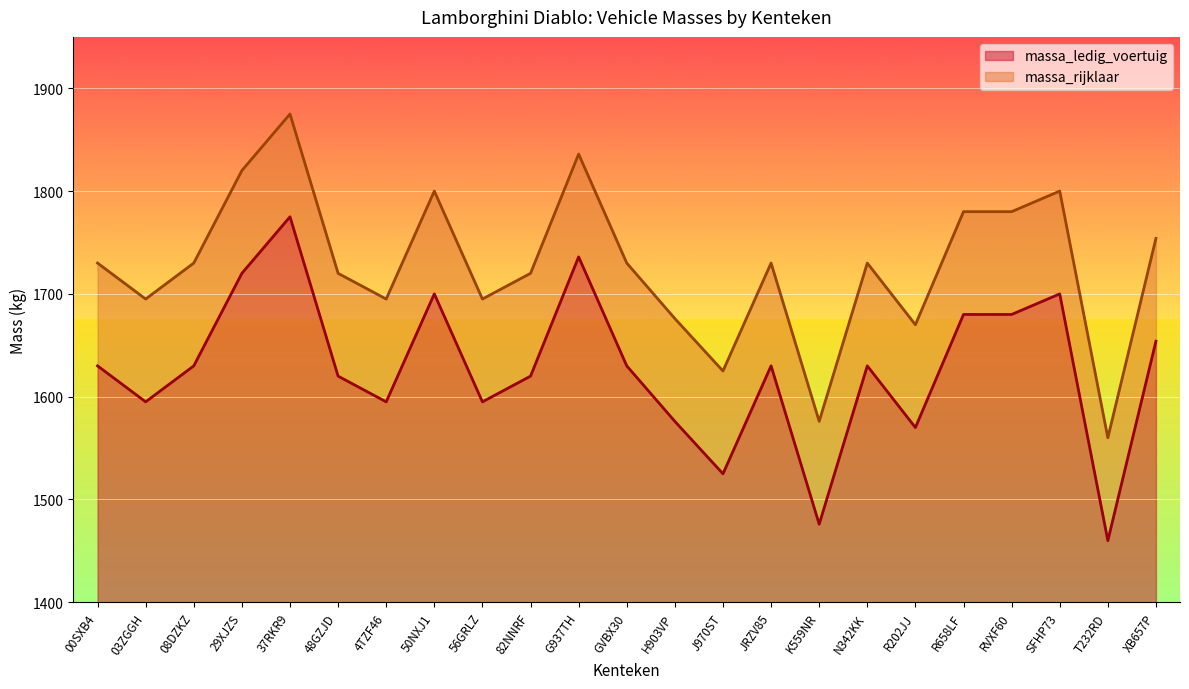

What are all the series names shown in the legend?

massa_ledig_voertuig, massa_rijklaar